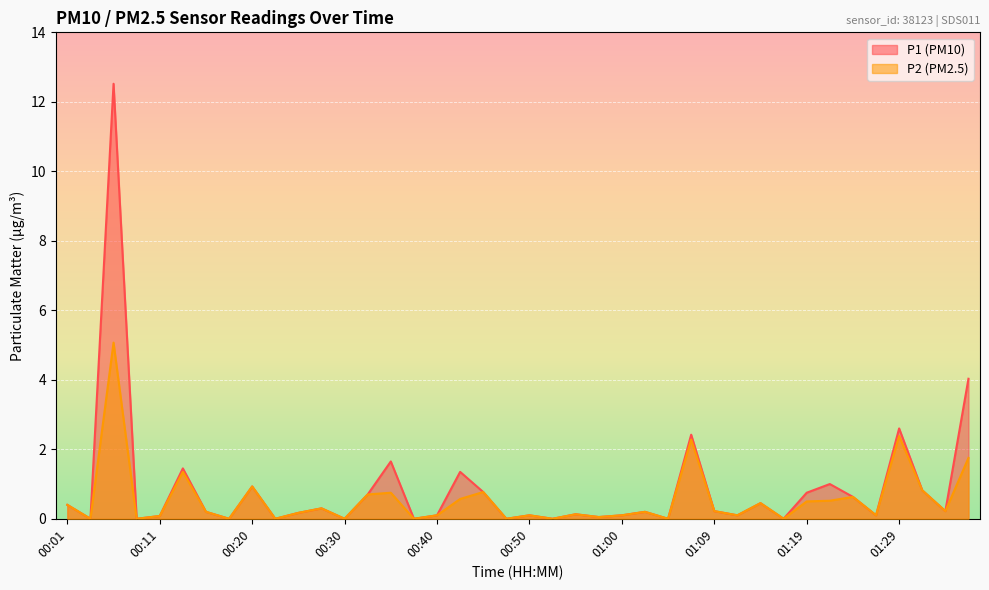

At which category is the sum across all series the highest?

00:06